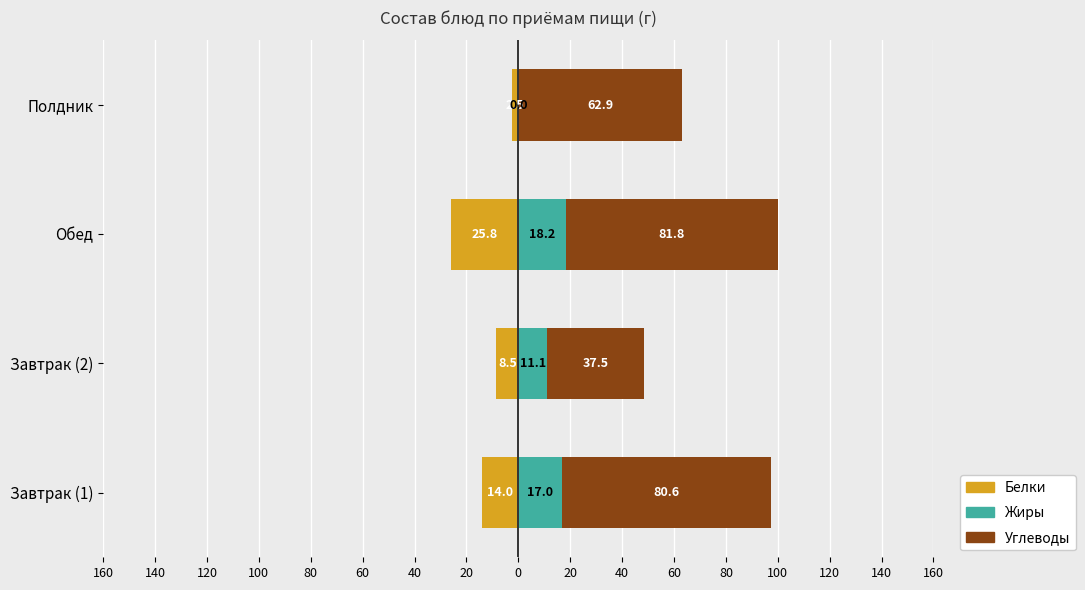

How many data points does each series have?

4